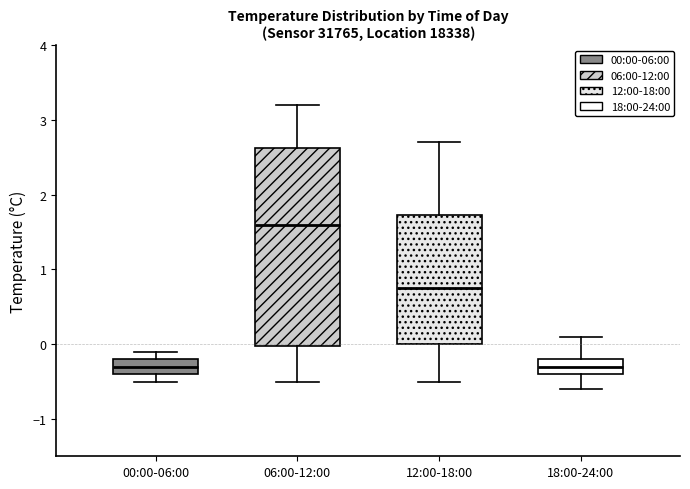

Where does the upper whisker of the box for 18:00-24:00 end on the y-axis? The values are not printed on the chart, so give them approximately, as read against the axis.

0.1